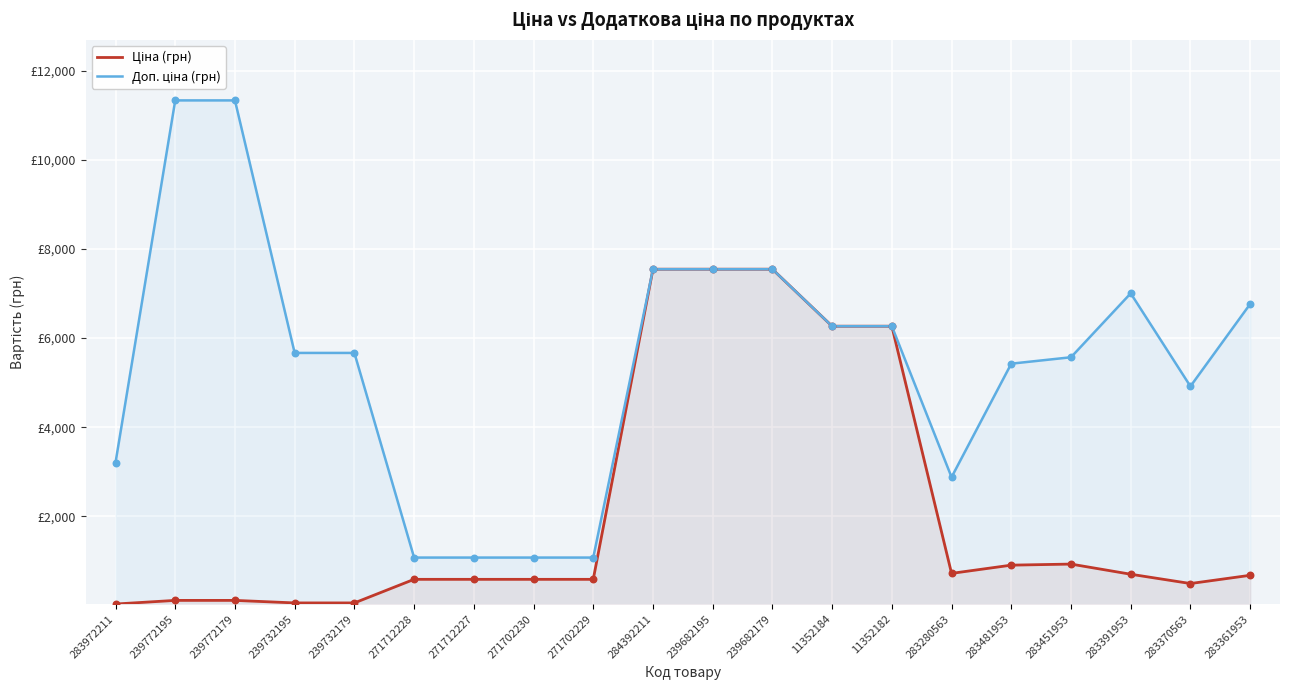

At how many categories does at least one series exceed 9518?

2